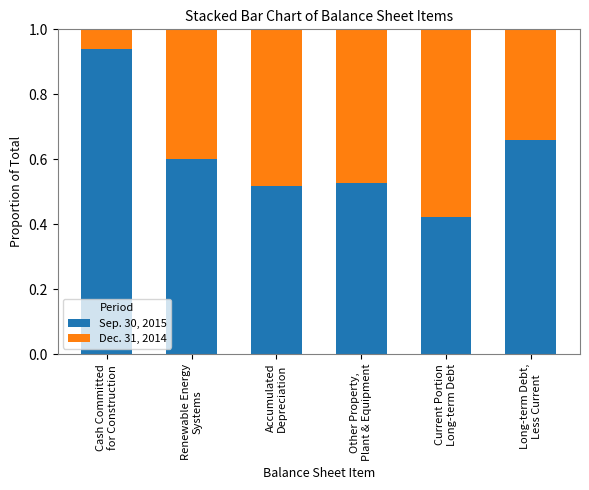

Count the Sep. 30, 2015 values in the range 0 to 1.

6